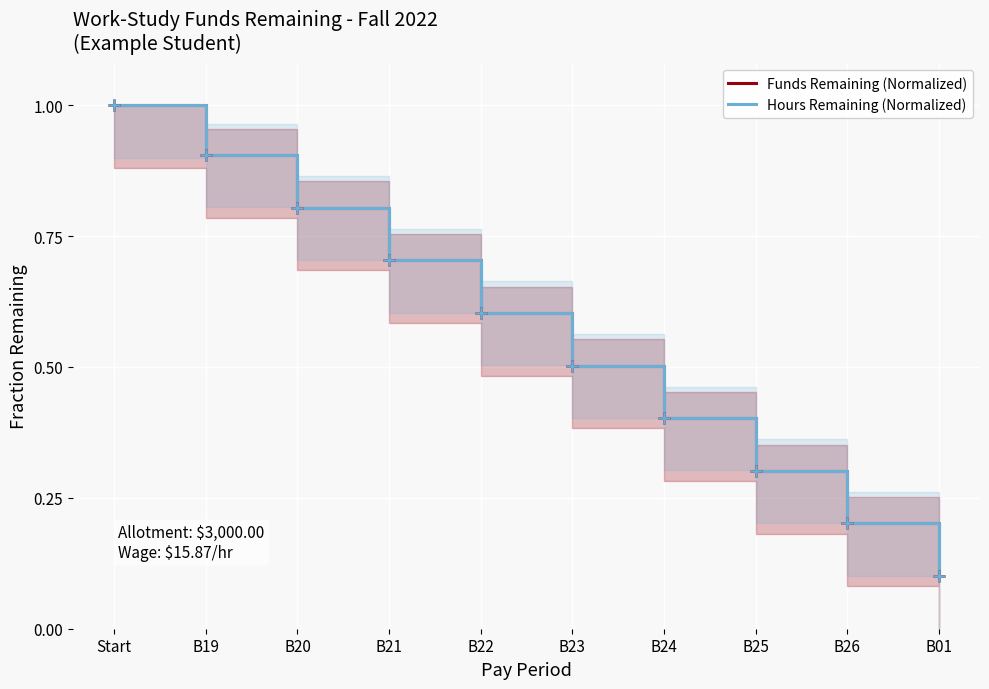

Count the Hours Remaining (Normalized) values in the range 0 to 1.

10